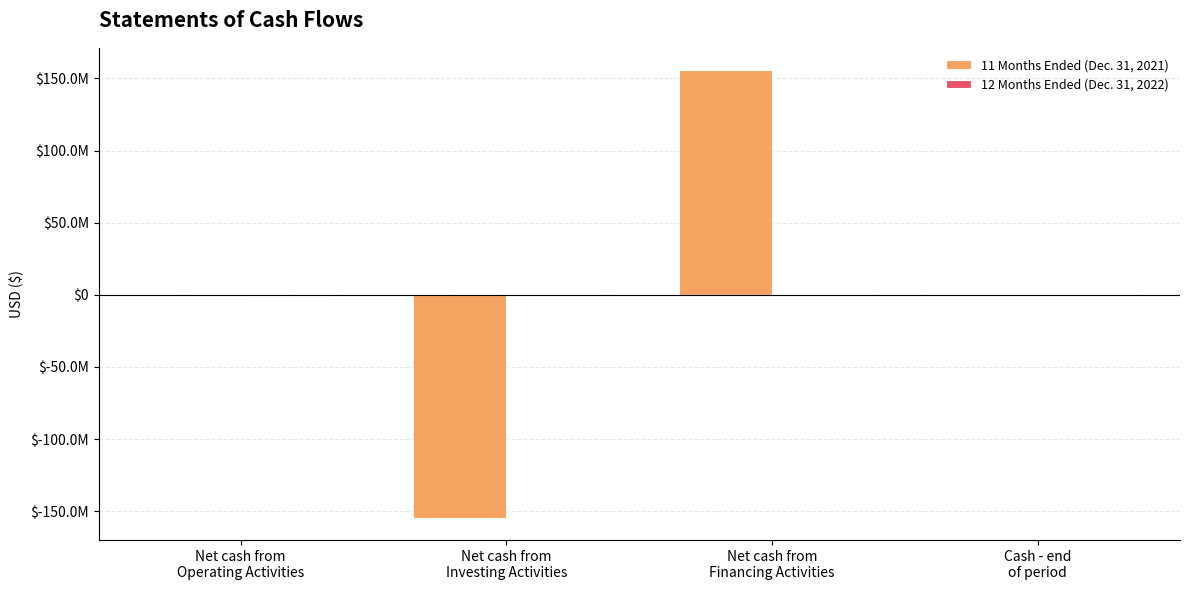

What is the difference between the second highest and minimum values in the 12 Months Ended (Dec. 31, 2022) series?

488743